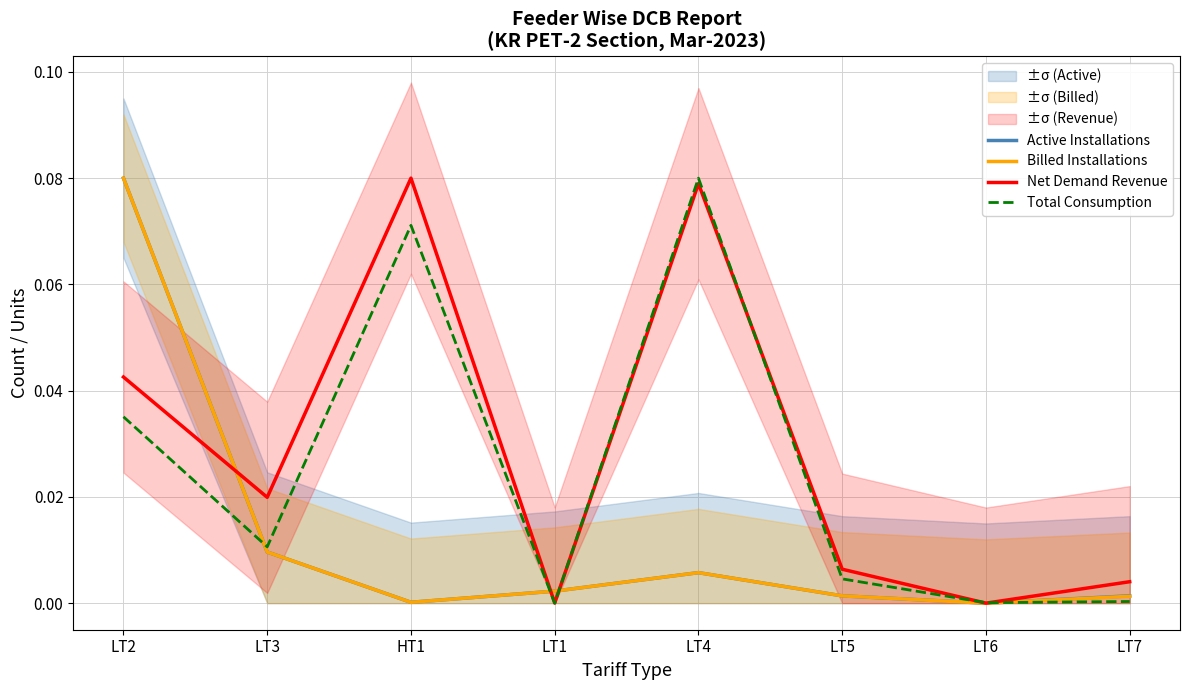

Reading left to right, list all the values displayed in this chart.

Active Installations: 0.1	0.0	0.0	0.0	0.0	0.0	0.0	0.0
Billed Installations: 0.1	0.0	0.0	0.0	0.0	0.0	0.0	0.0
Net Demand Revenue: 0.0	0.0	0.1	0.0	0.1	0.0	0.0	0.0
Total Consumption: 0.0	0.0	0.1	0.0	0.1	0.0	0.0	0.0